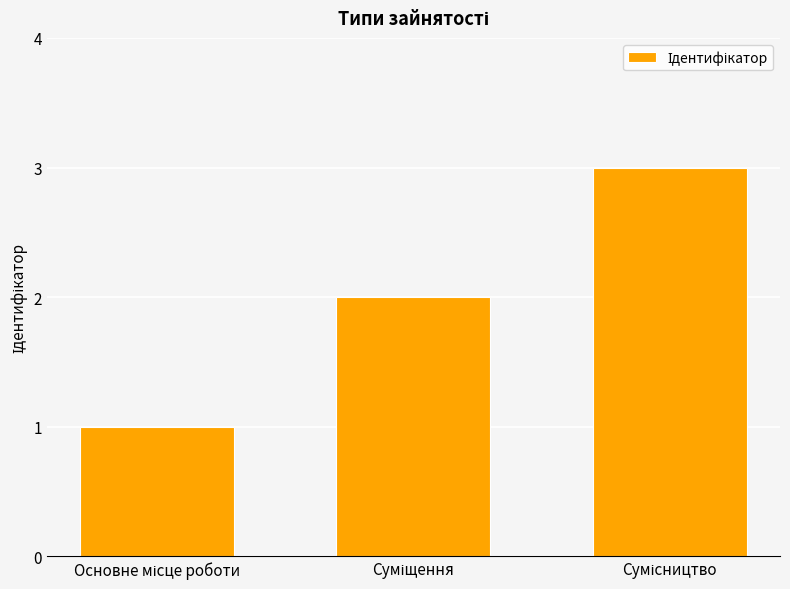

What is the sum of all values?

6